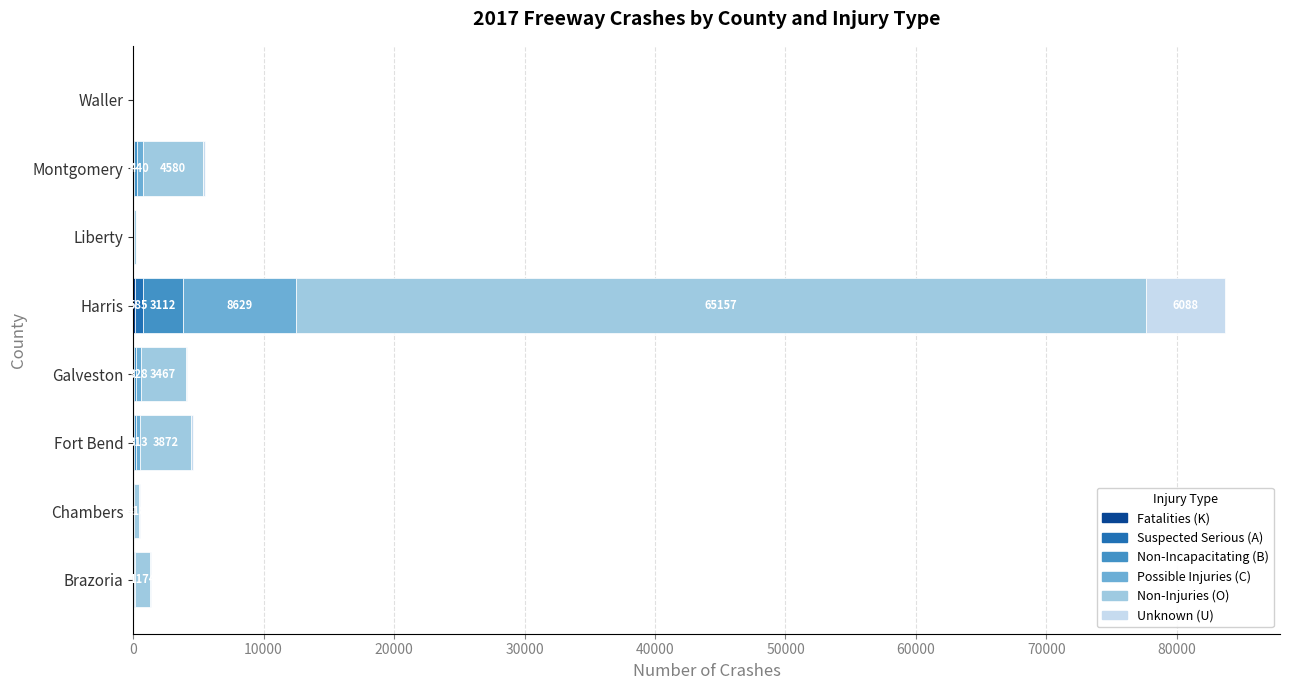

How many categories are shown in the chart?

8